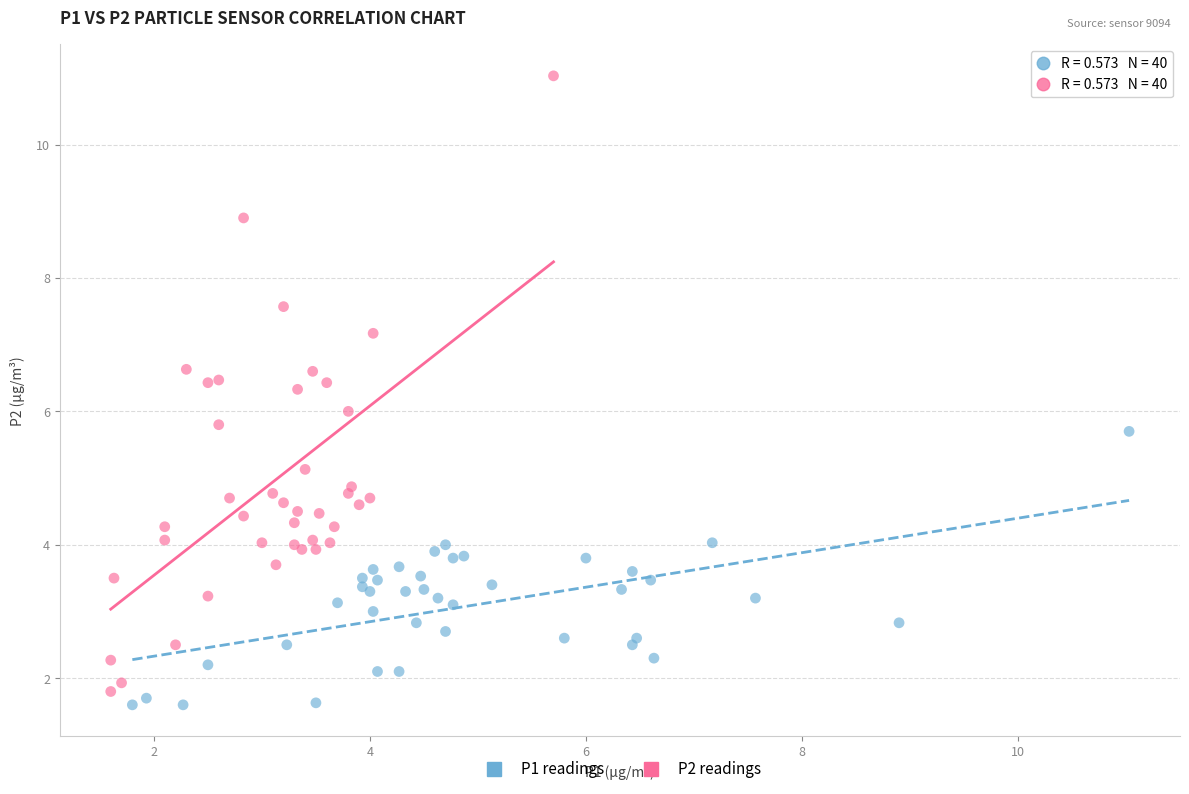

Which series has the largest Y range (max minus min)?

P2 readings